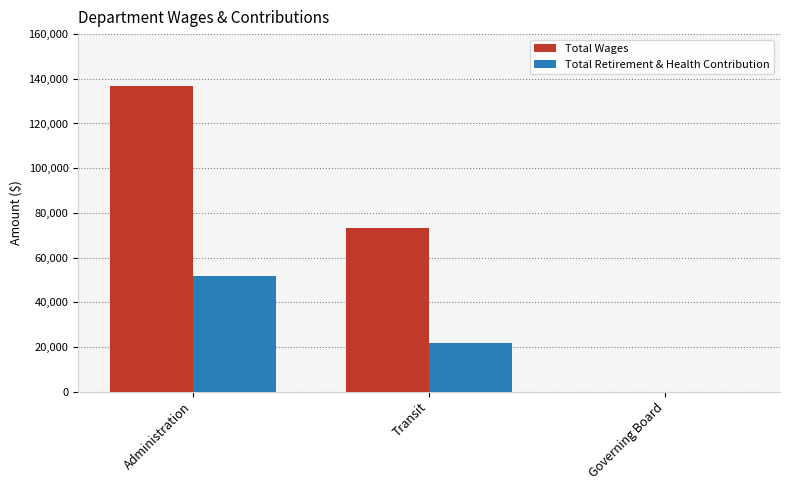

Is it true that Total Wages equals 201899 at Administration?

False